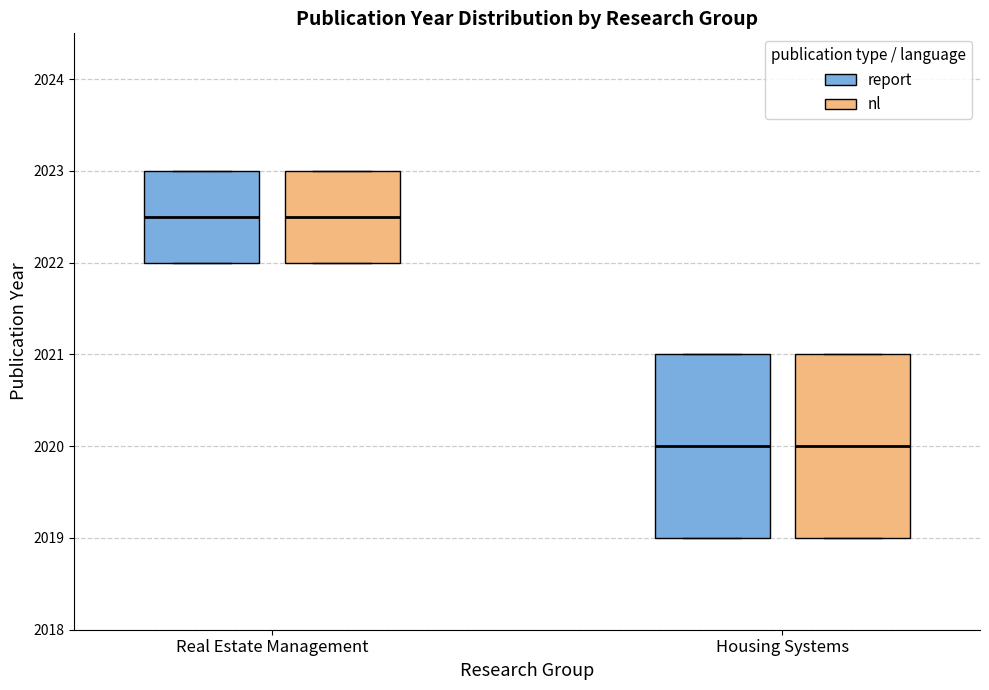

Reading left to right, transcribe this box plot: for each box, give where its median line is, the range the box spans, and where its two whiskers end, as read against the y-axis. The values are not printed on the chart, so give them approximately, as read against the axis.

Real Estate Management (report): median 2022.5, box 2022.0 to 2023.0, whiskers 2022.0 to 2023.0
Real Estate Management (nl): median 2022.5, box 2022.0 to 2023.0, whiskers 2022.0 to 2023.0
Housing Systems (report): median 2020.0, box 2019.0 to 2021.0, whiskers 2019.0 to 2021.0
Housing Systems (nl): median 2020.0, box 2019.0 to 2021.0, whiskers 2019.0 to 2021.0